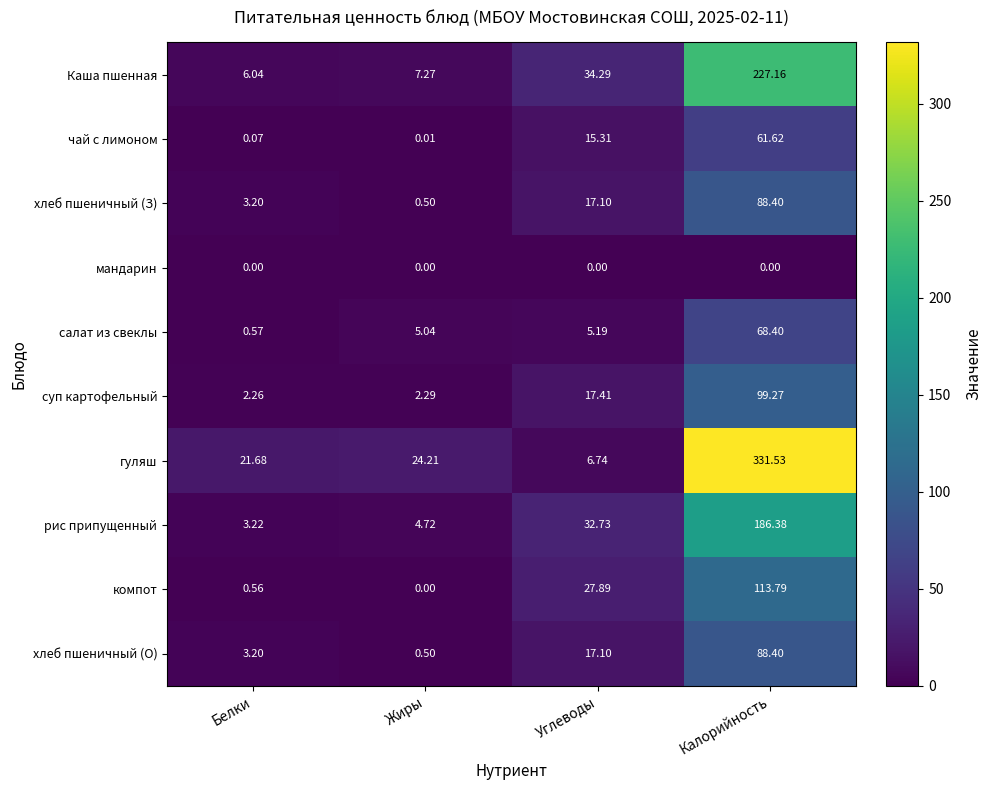

What is the maximum value shown in the chart?

331.5